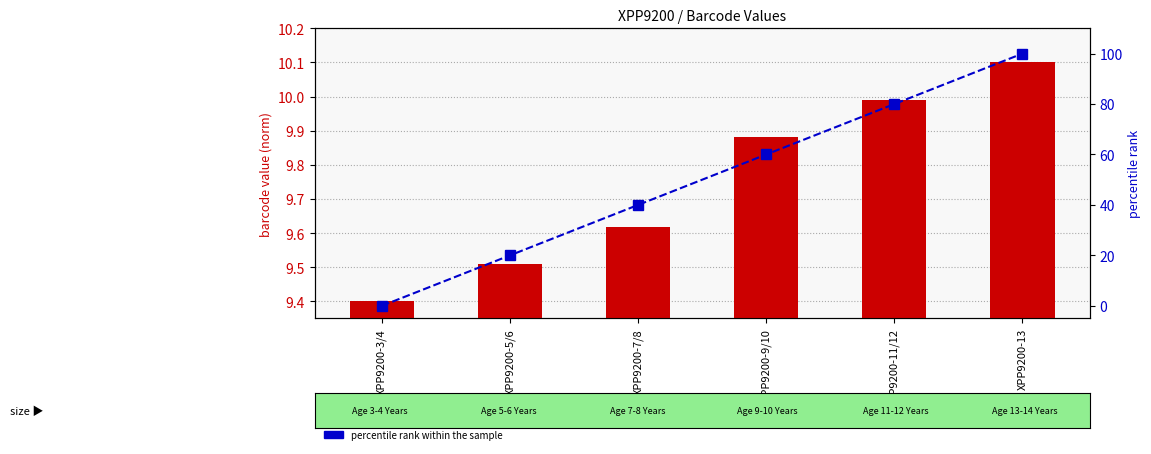

At which label is percentile rank within the sample closest to 50?

XPP9200-7/8